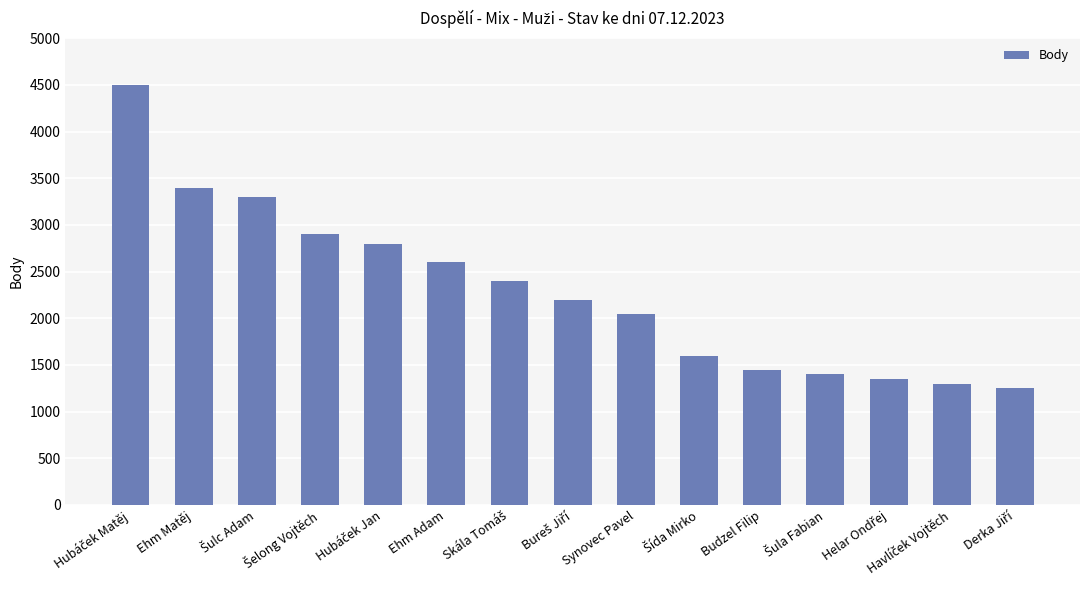

What is the value of the 10th bar from the left?

1600